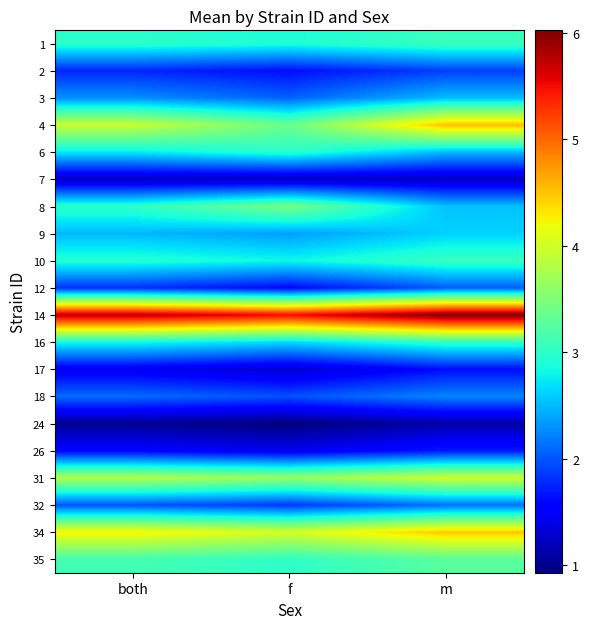

At how many categories does at least one series exceed 4?

3